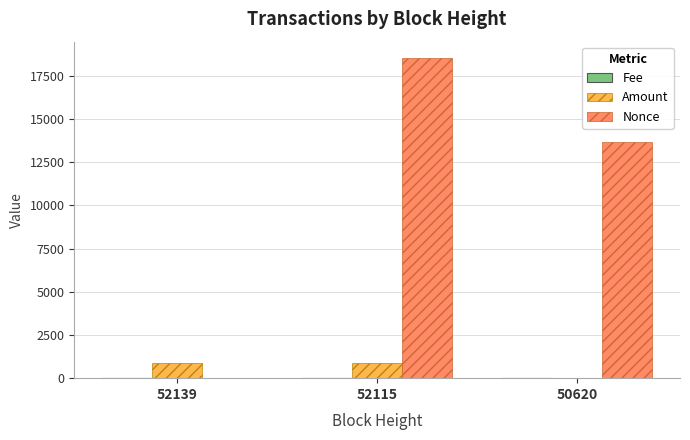

How many groups of bars are there?

3